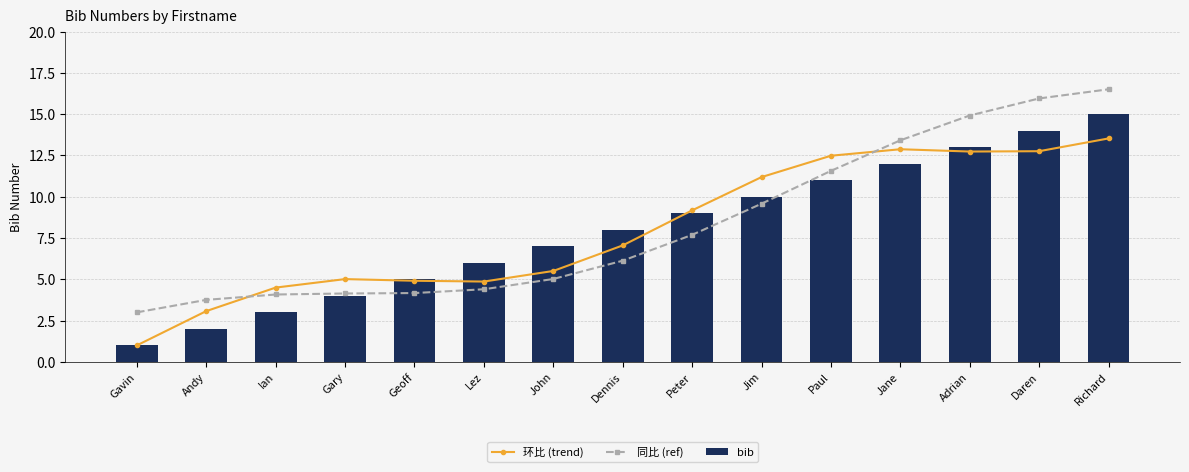

What is the spread (max minus min) of values at Gavin?

2.0